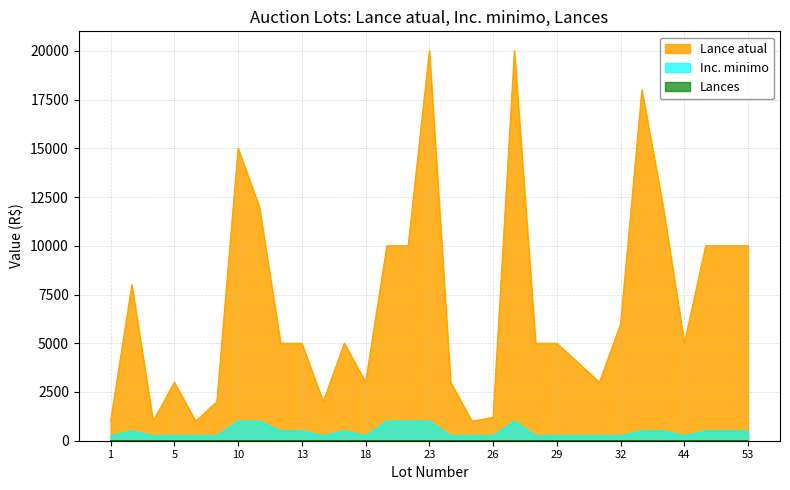

Rank the series by their maximum value, from highest to lowest.

Lance atual, Inc. minimo, Lances